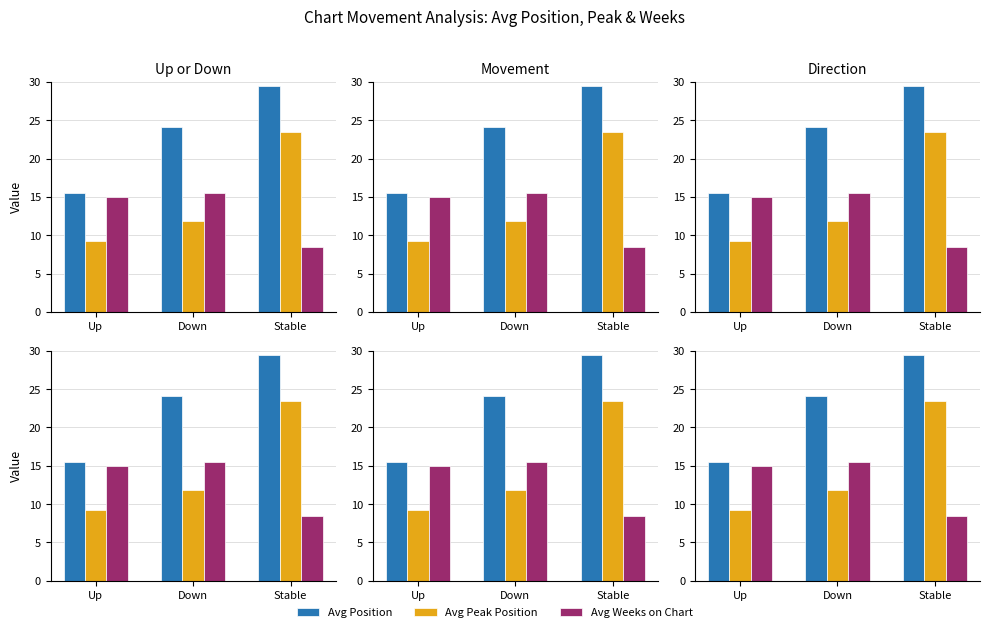

Reading left to right, extract all data points from this chart.

Avg Position: 15.5	24.1	29.5
Avg Peak Position: 9.3	11.8	23.5
Avg Weeks on Chart: 14.9	15.4	8.5